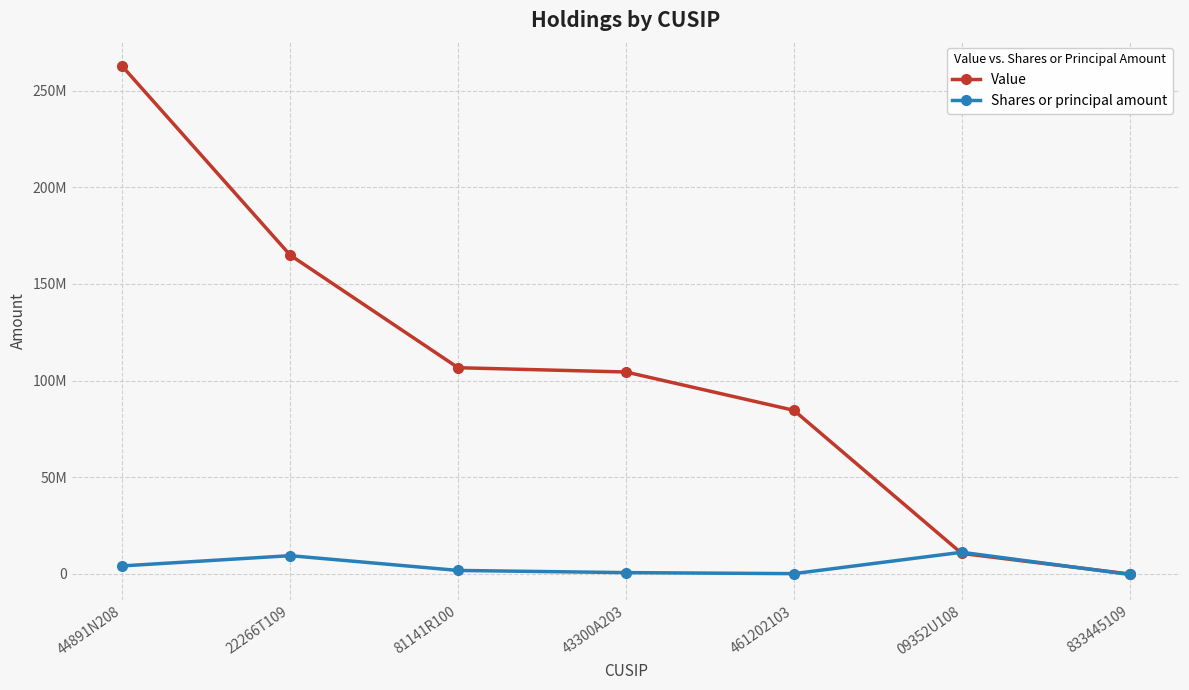

At which category does Shares or principal amount reach its first local peak?

22266T109